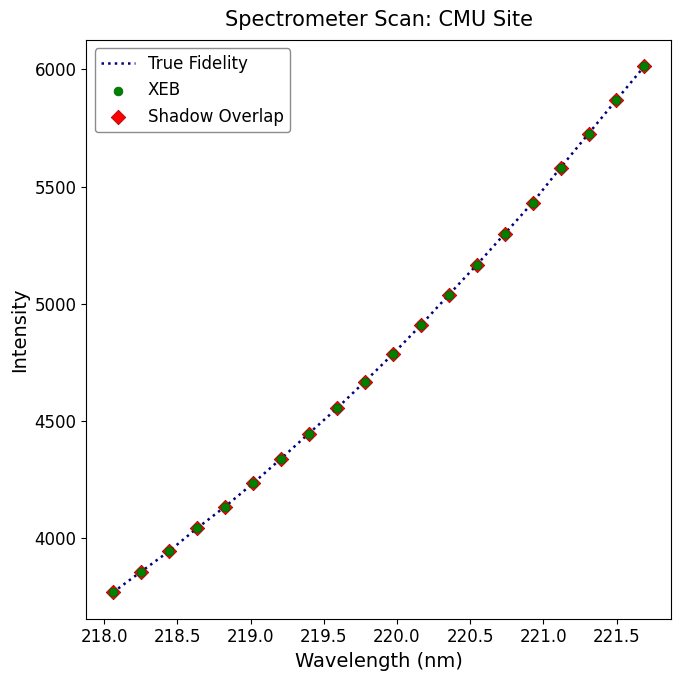

What is the greatest value displayed?

6014.0